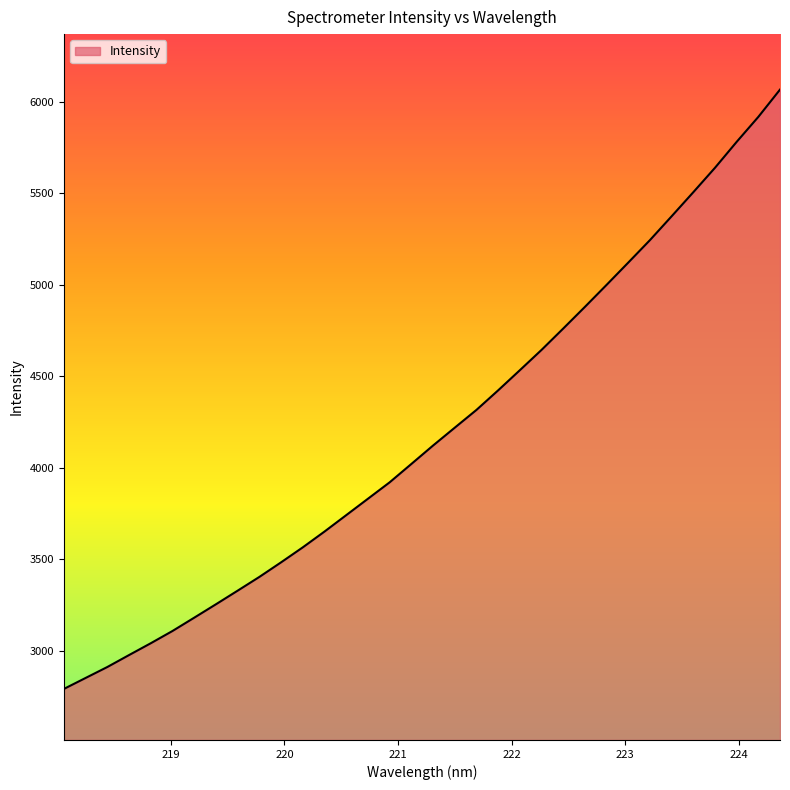

What is the difference between the maximum and minimum values?

3276.5